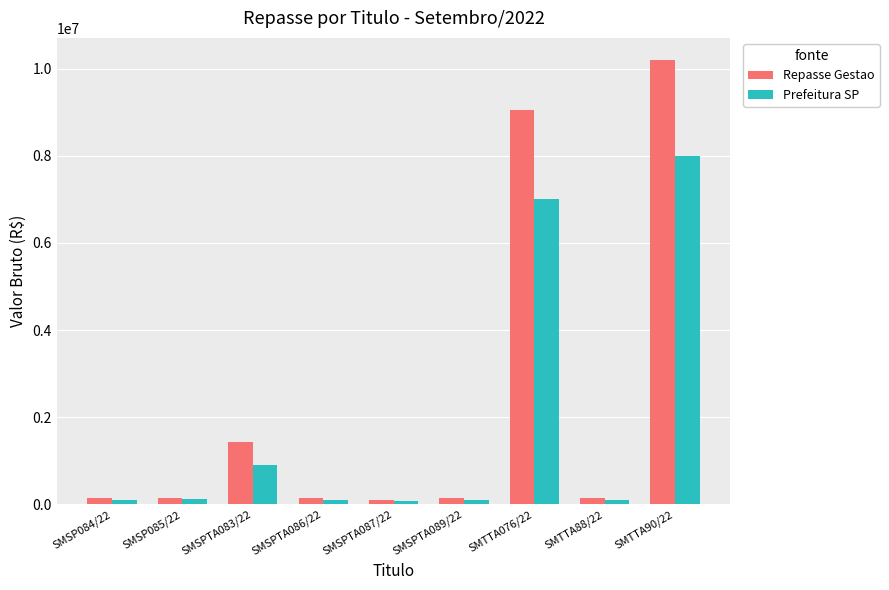

True or false: Prefeitura SP has a value of 7000000.0 at SMTTA076/22.

True